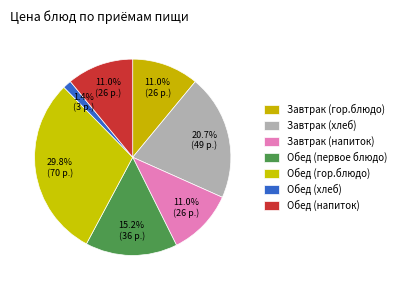

Rank the categories by value from lowest to highest.

Обед (хлеб), Завтрак (напиток), Обед (напиток), Завтрак (гор.блюдо), Обед (первое блюдо), Завтрак (хлеб), Обед (гор.блюдо)